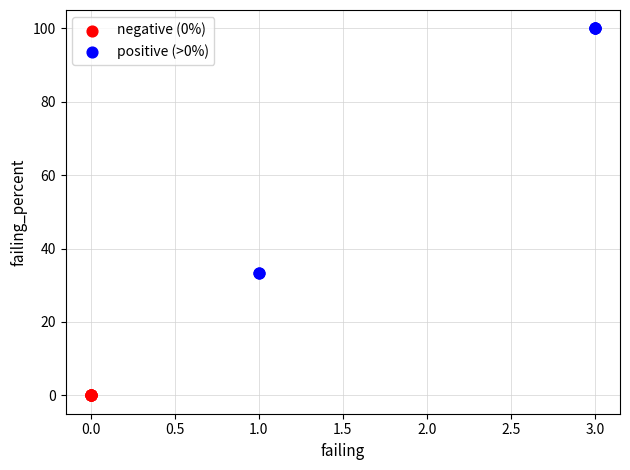

Which series contains the highest Y value?

positive (>0%)